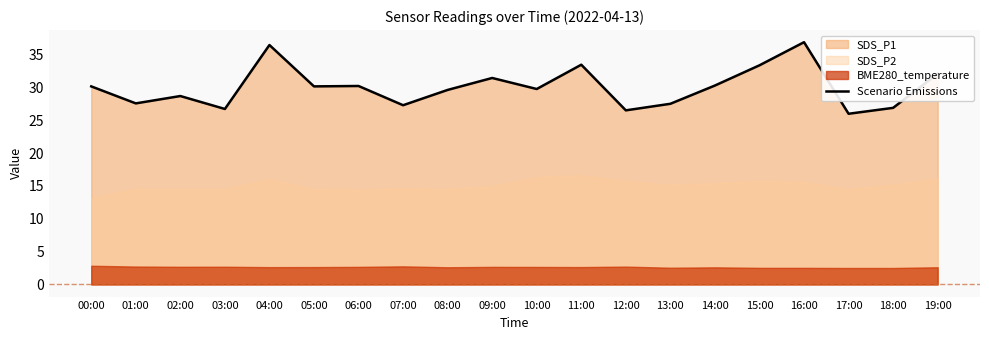

How many lines are shown in the chart?

1